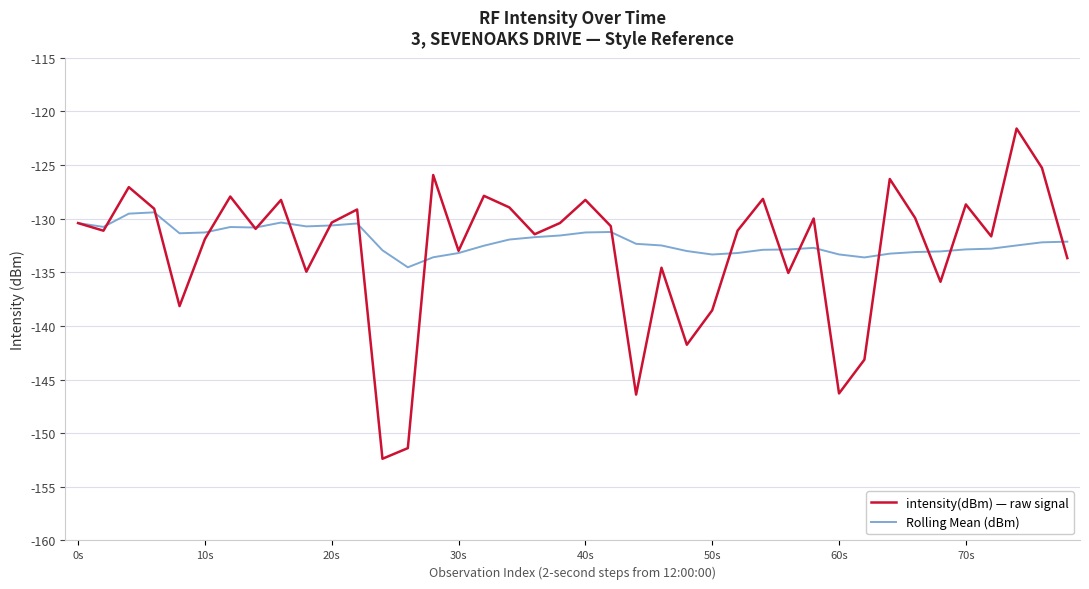

Which series has the largest range (max minus min)?

intensity(dBm) — raw signal